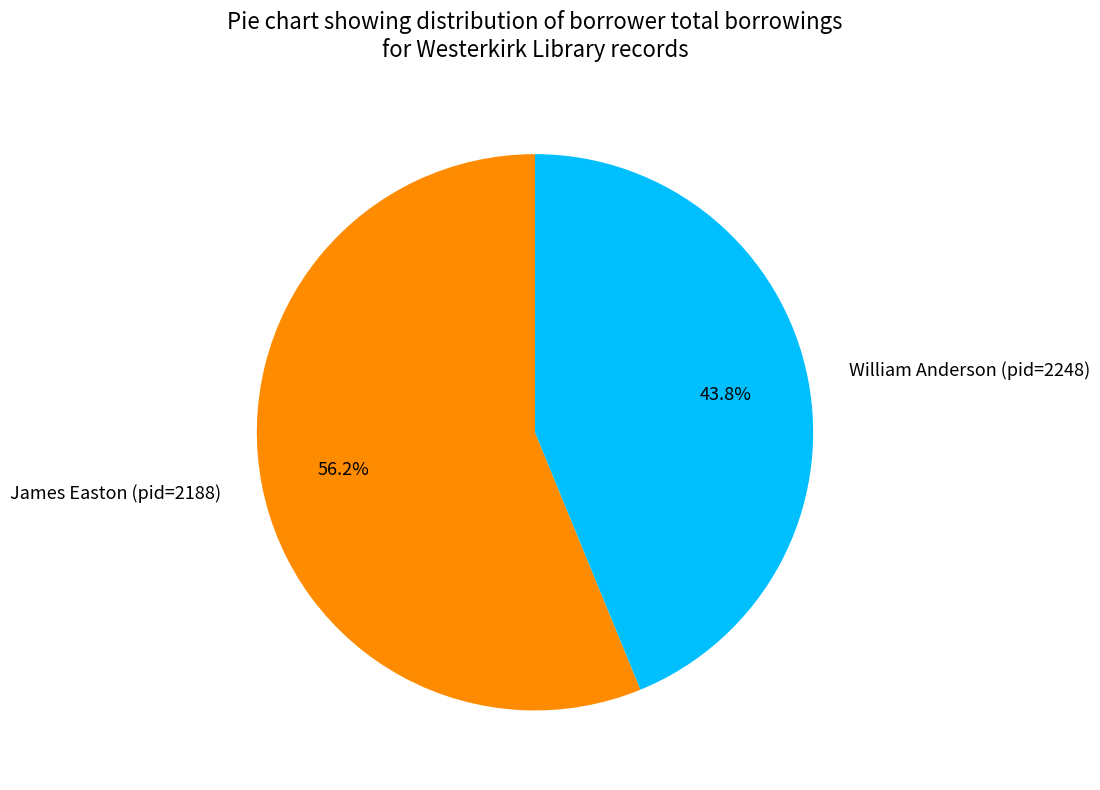

To the nearest percent, what is the combined percentage of William Anderson (pid=2248) and James Easton (pid=2188)?

100%